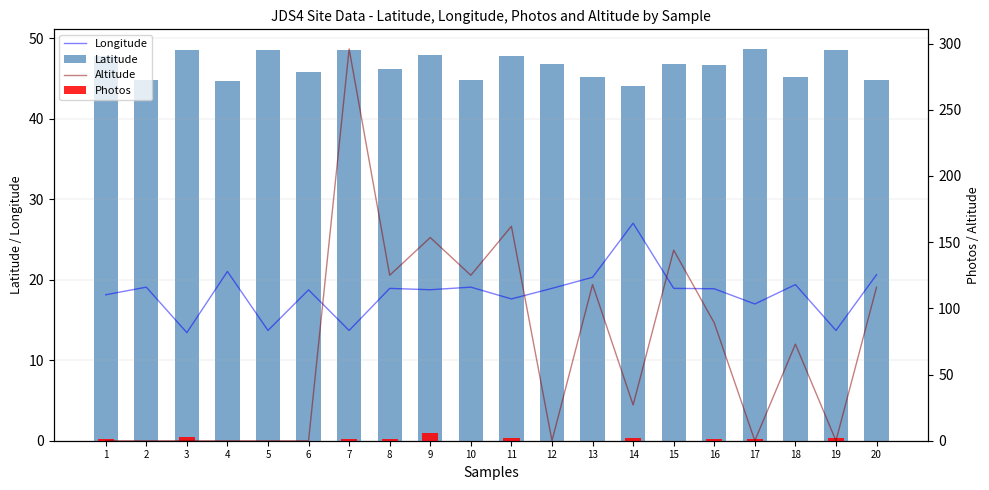

Which category has the highest value in the Altitude series?

7